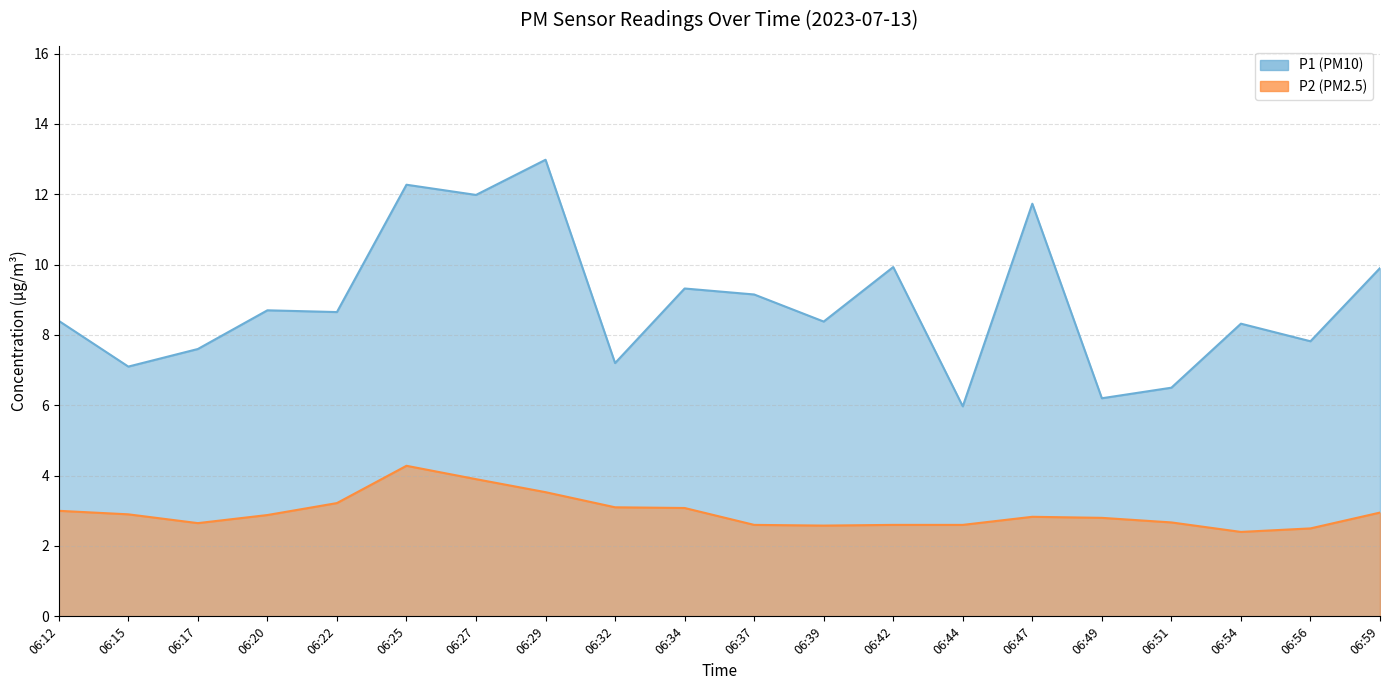

List the series in order of their overall mean, lowest first.

P2, P1